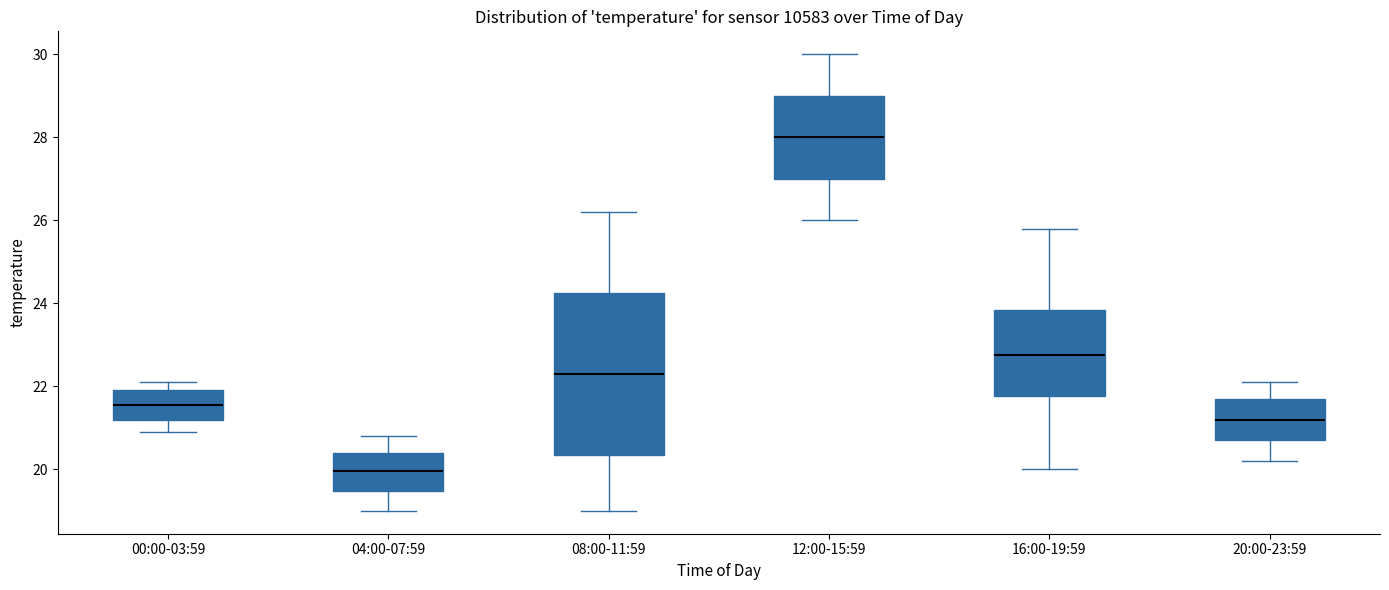

Reading left to right, transcribe this box plot: for each box, give where its median line is, the range the box spans, and where its two whiskers end, as read against the y-axis. The values are not printed on the chart, so give them approximately, as read against the axis.

00:00-03:59: median 21.6, box 21.2 to 22.0, whiskers 21.0 to 22.2
04:00-07:59: median 20.0, box 19.4 to 20.4, whiskers 19.0 to 20.8
08:00-11:59: median 22.4, box 20.4 to 24.2, whiskers 19.0 to 26.2
12:00-15:59: median 28.0, box 27.0 to 29.0, whiskers 26.0 to 30.0
16:00-19:59: median 22.8, box 21.8 to 23.8, whiskers 20.0 to 25.8
20:00-23:59: median 21.2, box 20.8 to 21.8, whiskers 20.2 to 22.2